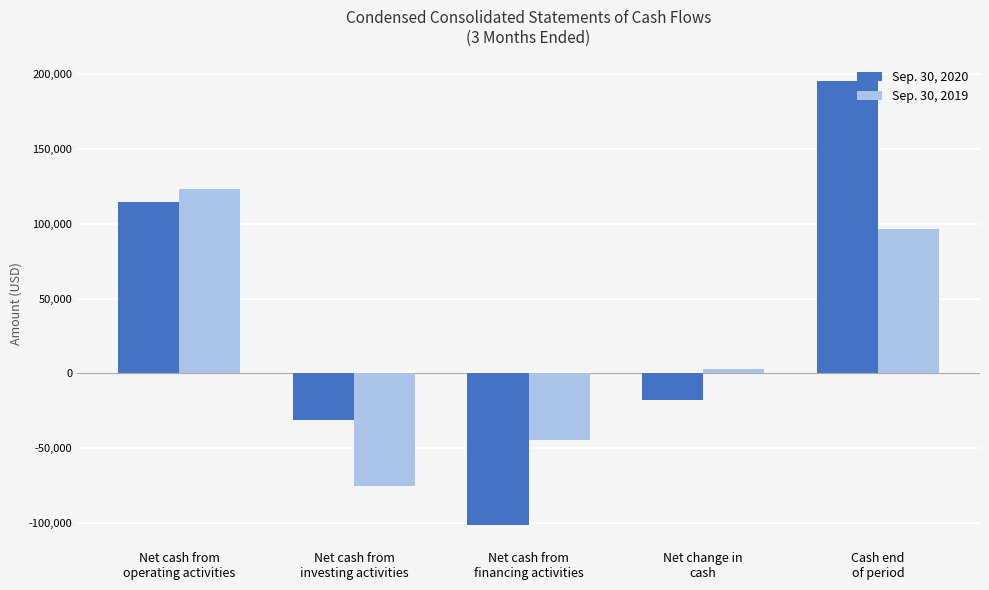

What is the label of the 5th bar from the right?

Net cash from
operating activities